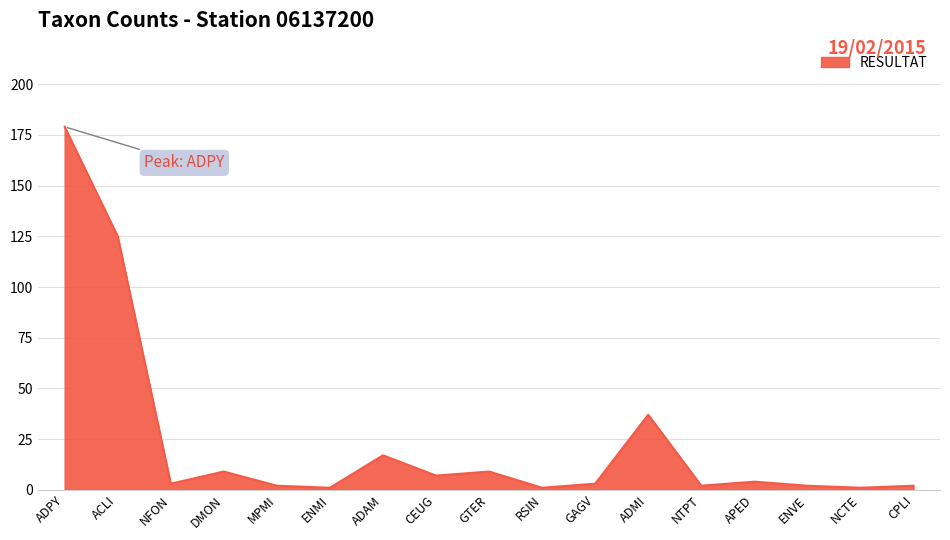

Where is the data nearest to the value 90?

ACLI